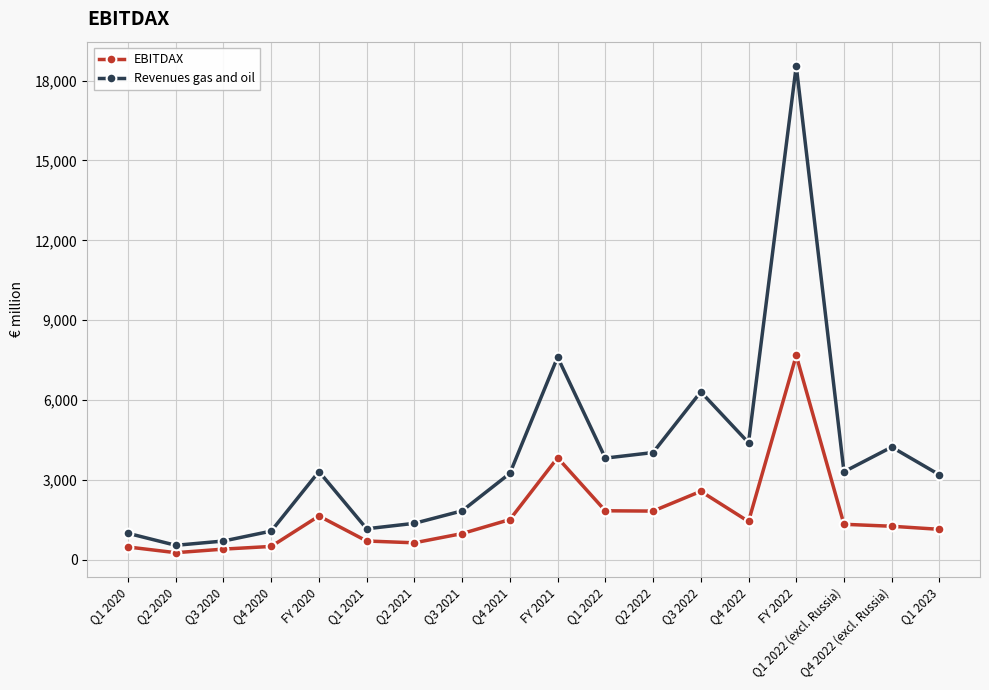

True or false: Revenues gas and oil has more than 1 interior local peaks.

True